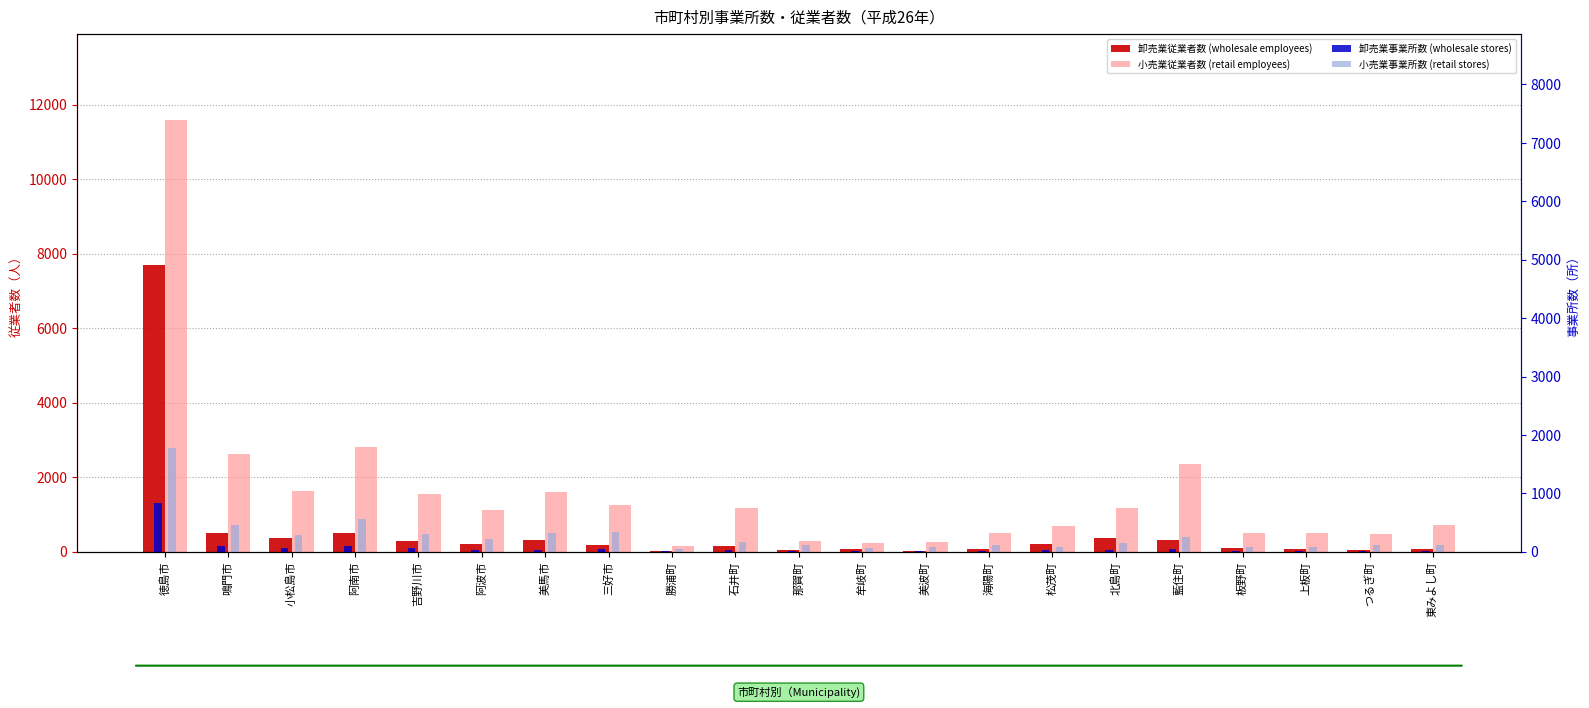

What is the sum of the 小売業事業所数 (retail stores) values at 牟岐町 and 徳島市?

1843